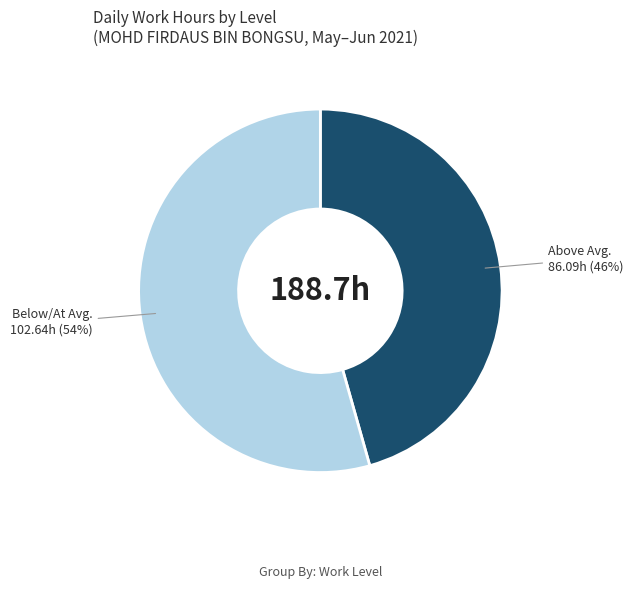

How many slices are in this pie chart?

2